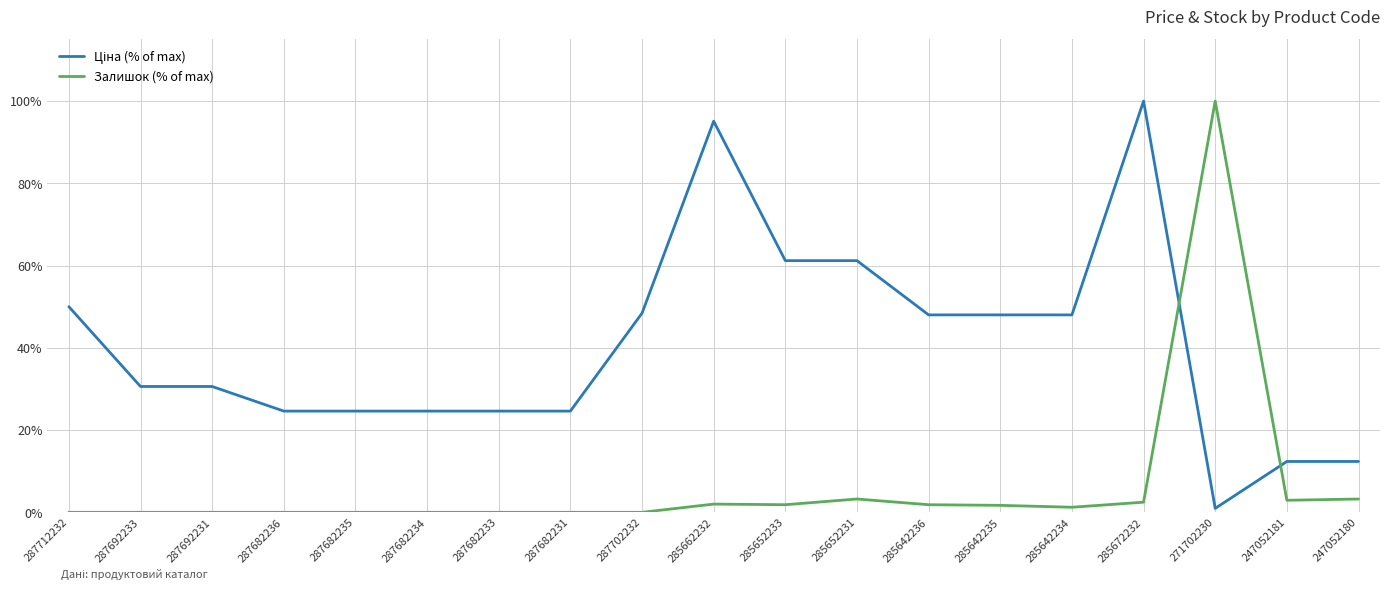

What is the spread (max minus min) of values at 285672232?

97.5